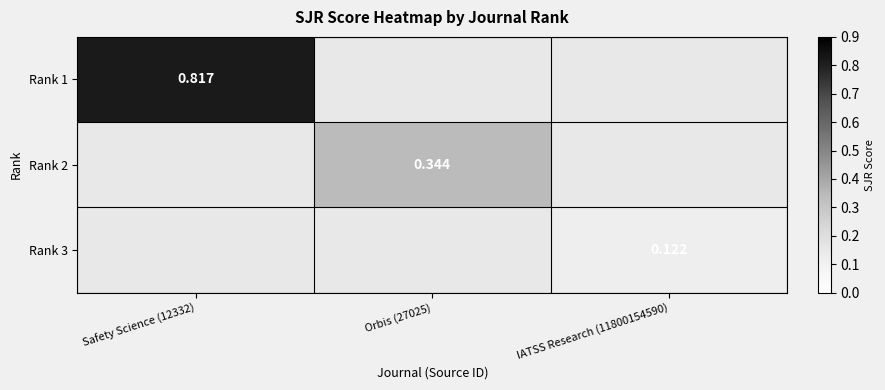

The Rank 2 series shows 0.5 at Orbis (27025). True or false?

False